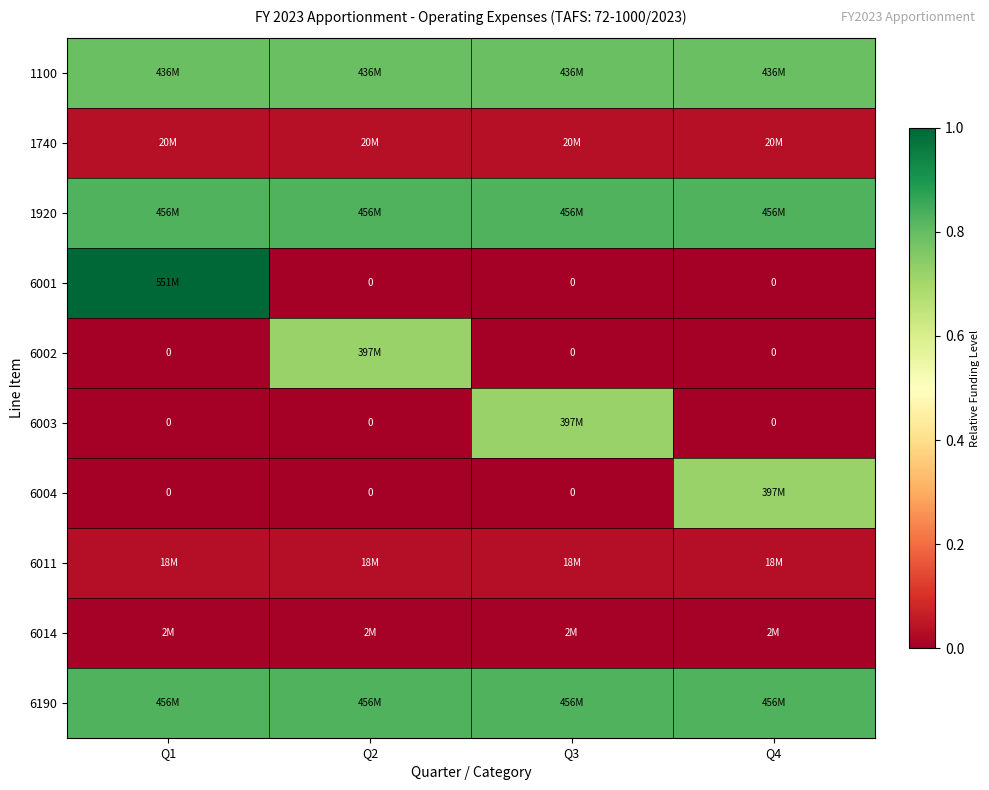

The value of 6001 at Q2 is 0.3. True or false?

False